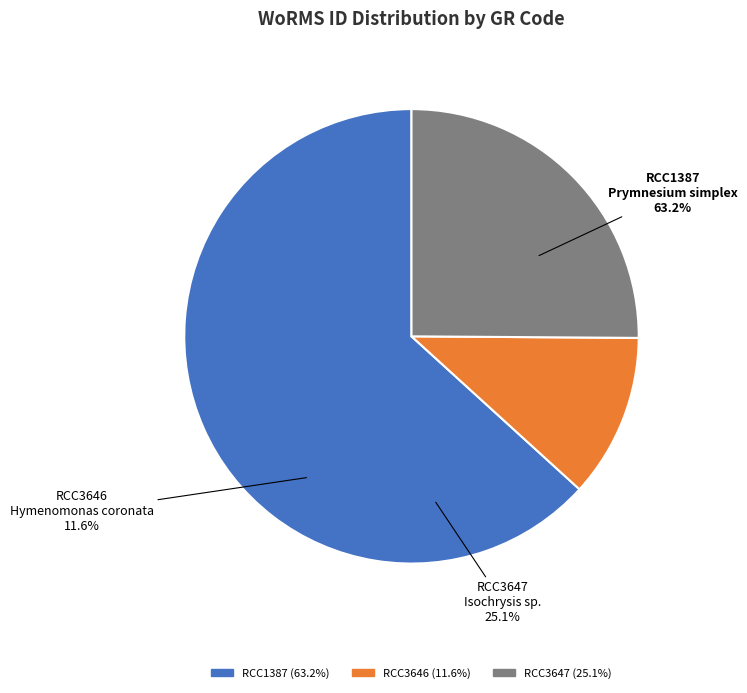

What is the ratio of the value at RCC1387
Prymnesium simplex to the value at RCC3646
Hymenomonas coronata?

5.4